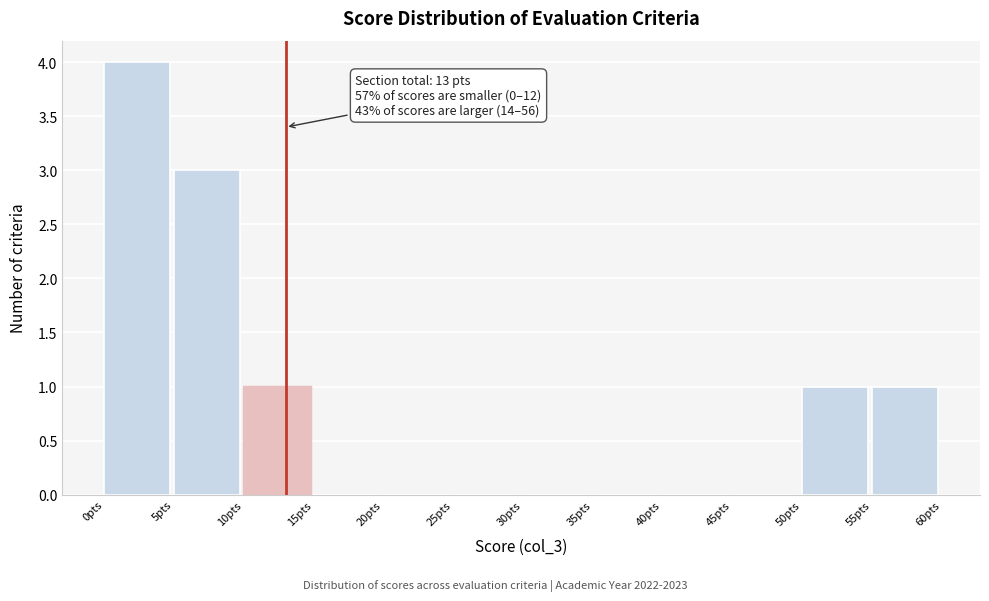

Over which range of the x-axis is the bar tallest?

0 to 5